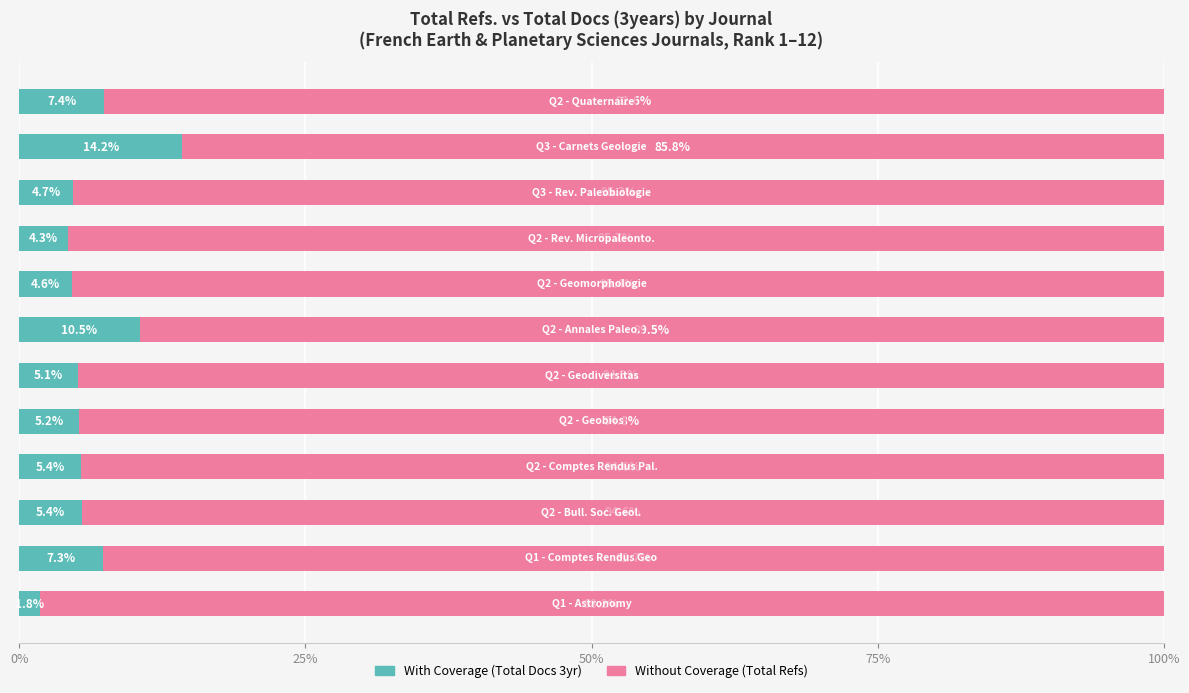

Reading left to right, extract all data points from this chart.

With Coverage: 1.8	7.3	5.4	5.4	5.2	5.1	10.5	4.6	4.3	4.7	14.2	7.4
Without Coverage: 98.2	92.7	94.6	94.6	94.8	94.9	89.5	95.4	95.7	95.3	85.8	92.6